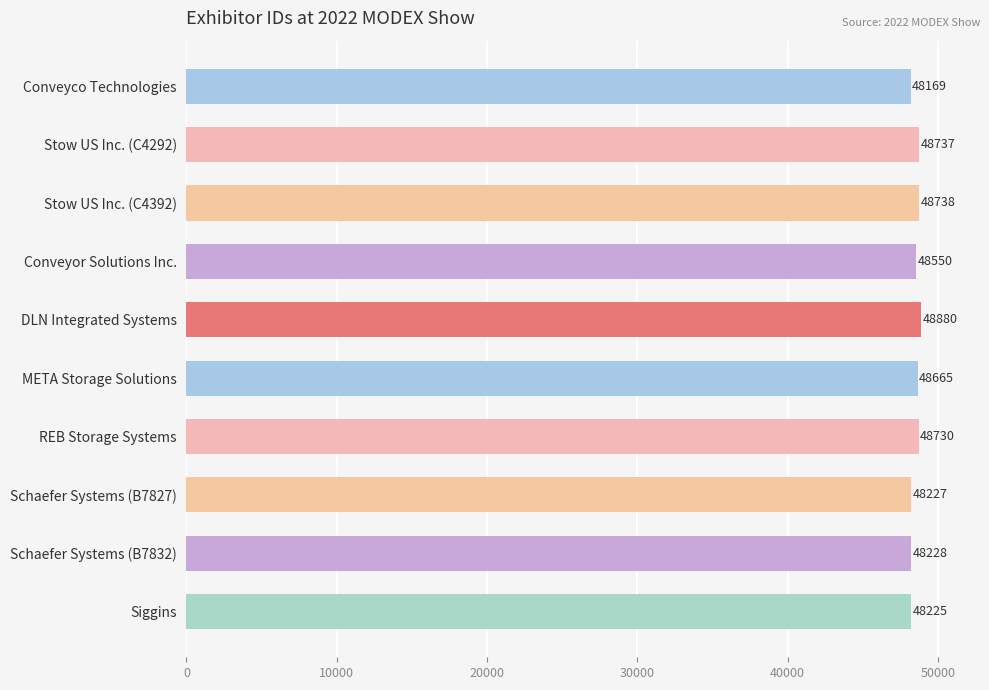

Which label corresponds to the largest value in the chart?

DLN Integrated Systems